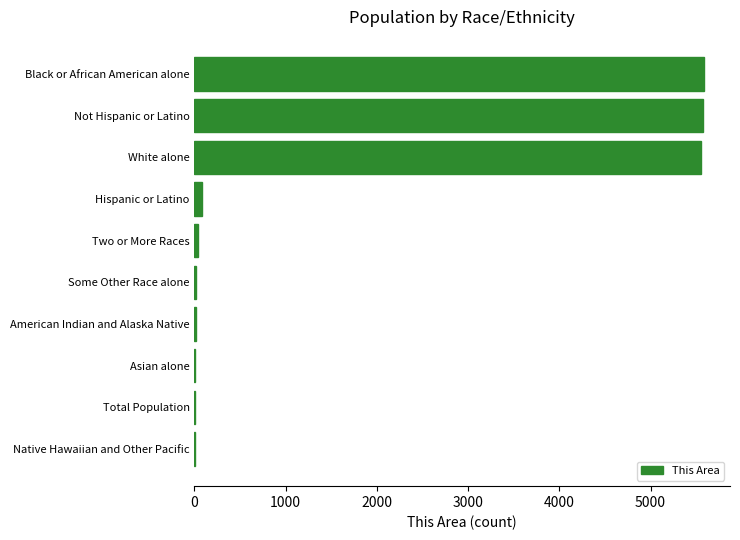

Is it true that the value at White alone is 9217?

False